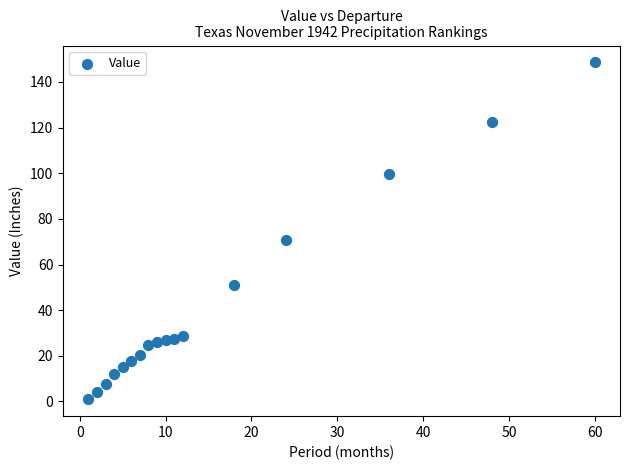

What Y value in the scatter plot is closest to 74?

70.6